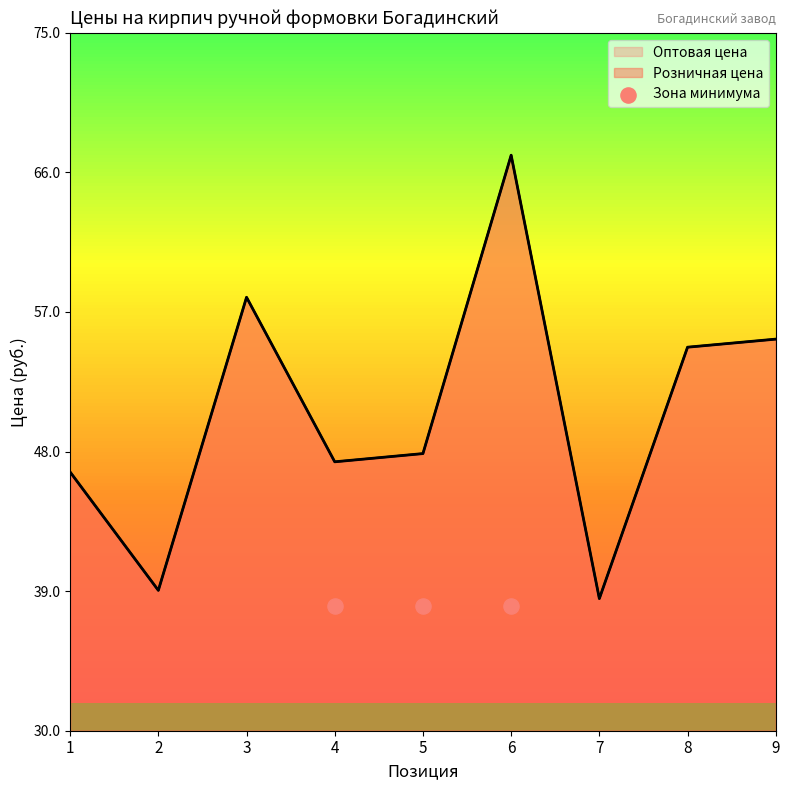

At which category is the sum across all series the highest?

6